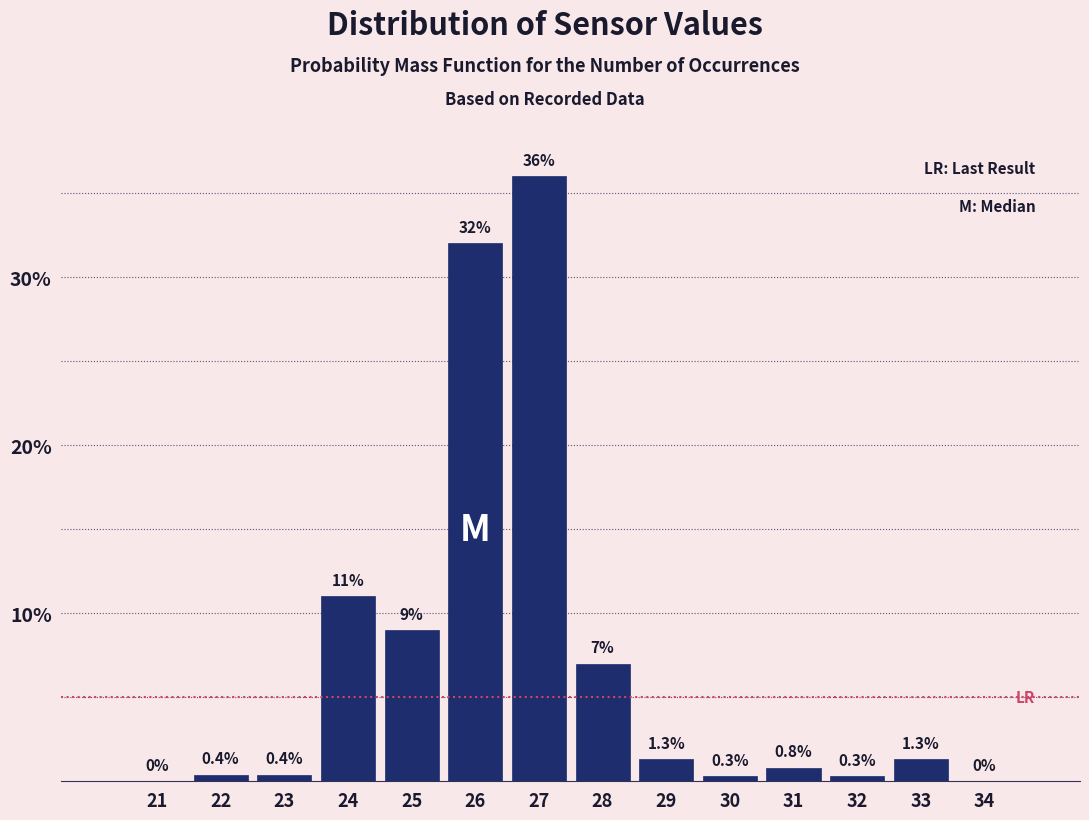

Reading left to right, transcribe all the data shown in this chart.

21=0.0	22=0.4	23=0.4	24=11.0	25=9.0	26=32.0	27=36.0	28=7.0	29=1.3	30=0.3	31=0.8	32=0.3	33=1.3	34=0.0